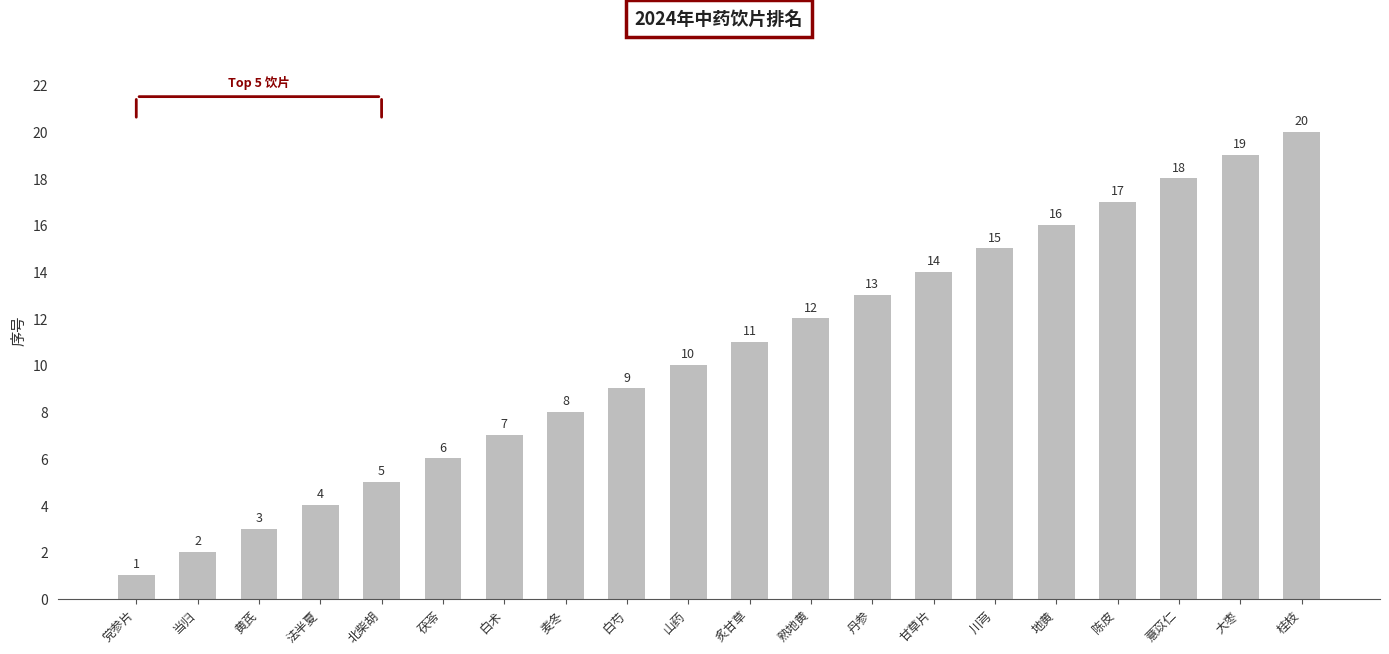

What is the smallest value displayed?

1